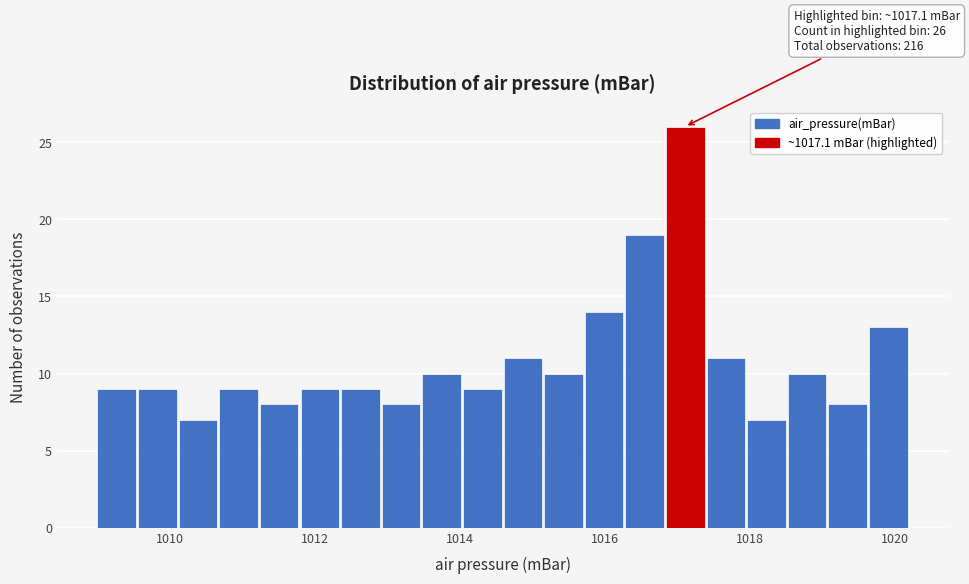

Around what value on the x-axis is the tallest bar? Give the approximate position of its centre, as read against the axis.

1017.2